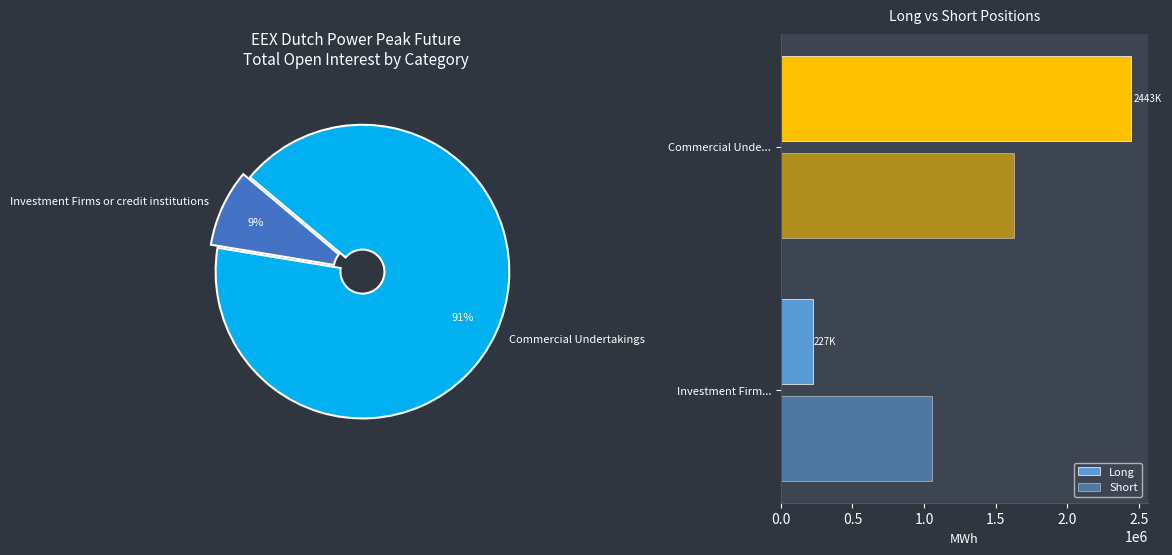

Rank the categories by Short value from highest to lowest.

Commercial Unde..., Investment Firm...